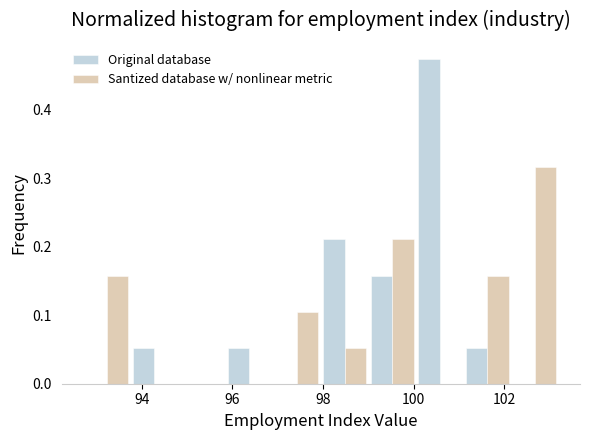

Reading left to right, list every range on the x-axis with the height of the bar of each series over it. Neither the bar edges nor the heights are printed on the chart, so give them approximately, as read against the axes.

92.70 to 93.75: Original database=0	Santized database w/ nonlinear metric=0.16
93.75 to 94.80: Original database=0.05	Santized database w/ nonlinear metric=0
94.80 to 95.85: Original database=0	Santized database w/ nonlinear metric=0
95.85 to 96.90: Original database=0.05	Santized database w/ nonlinear metric=0
96.90 to 97.95: Original database=0	Santized database w/ nonlinear metric=0.11
97.95 to 99.00: Original database=0.21	Santized database w/ nonlinear metric=0.05
99.00 to 100.05: Original database=0.16	Santized database w/ nonlinear metric=0.21
100.05 to 101.10: Original database=0.47	Santized database w/ nonlinear metric=0
101.10 to 102.15: Original database=0.05	Santized database w/ nonlinear metric=0.16
102.15 to 103.20: Original database=0	Santized database w/ nonlinear metric=0.32